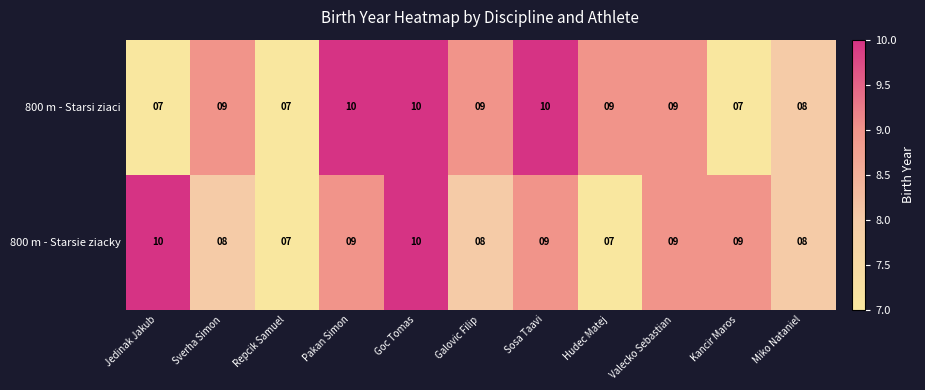

What is the maximum value shown in the chart?

10